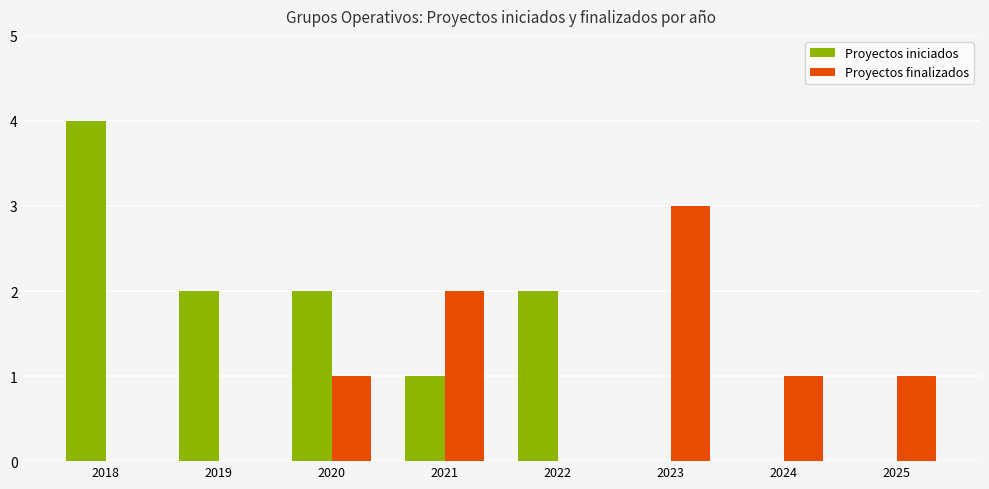

Which series has the largest total across all categories?

Proyectos iniciados